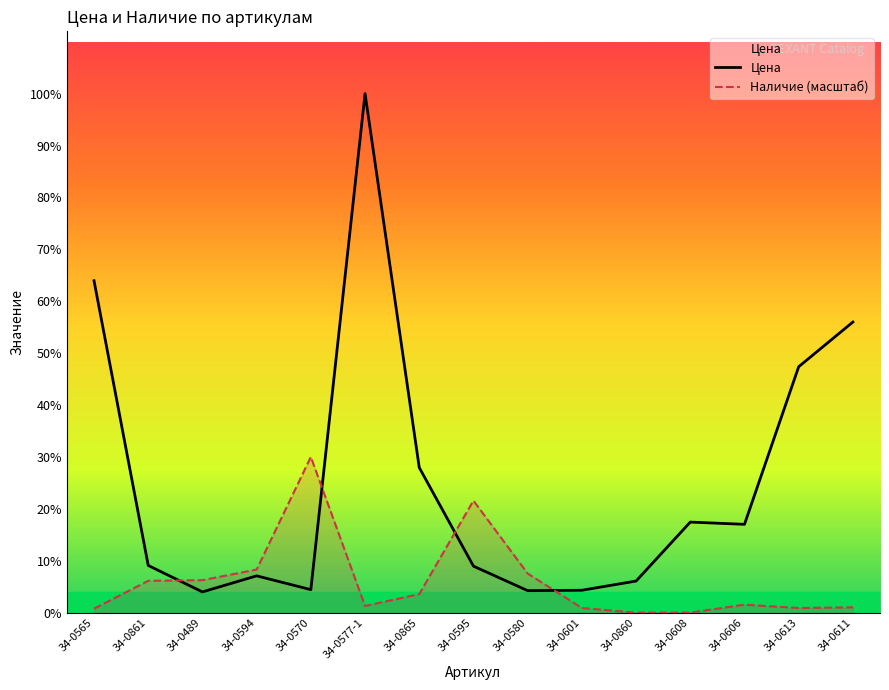

How many data points in Цена are less than 995?

7